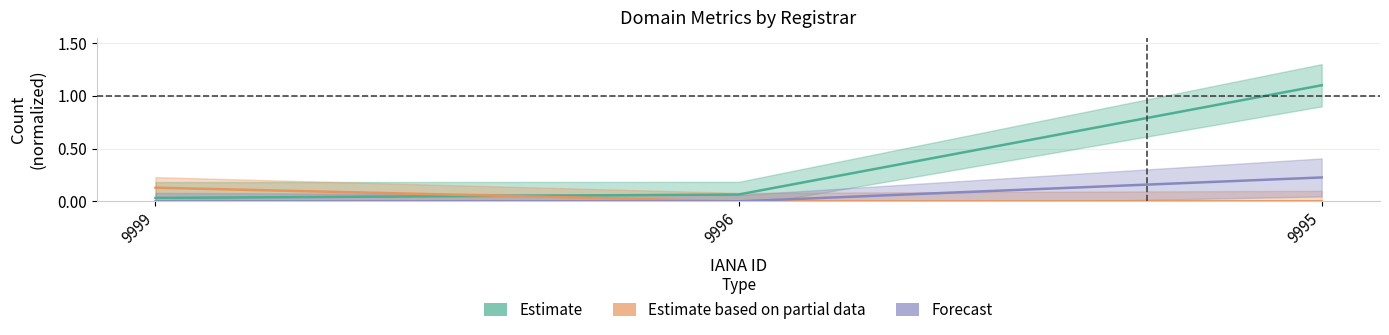

True or false: Forecast has a value of 0.2 at 9999.

False